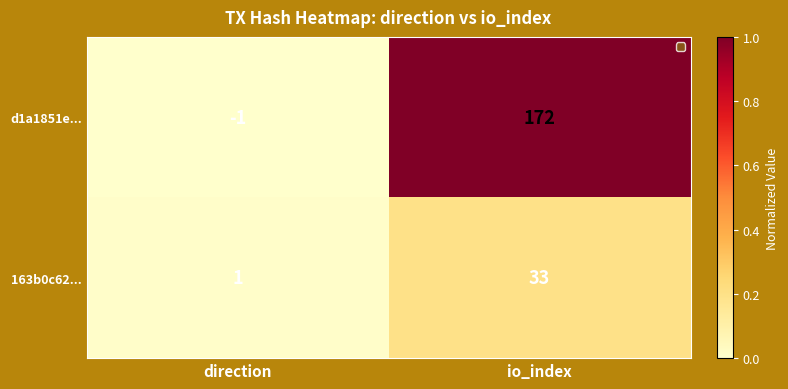

The value of d1a1851e... at direction is -2. True or false?

False